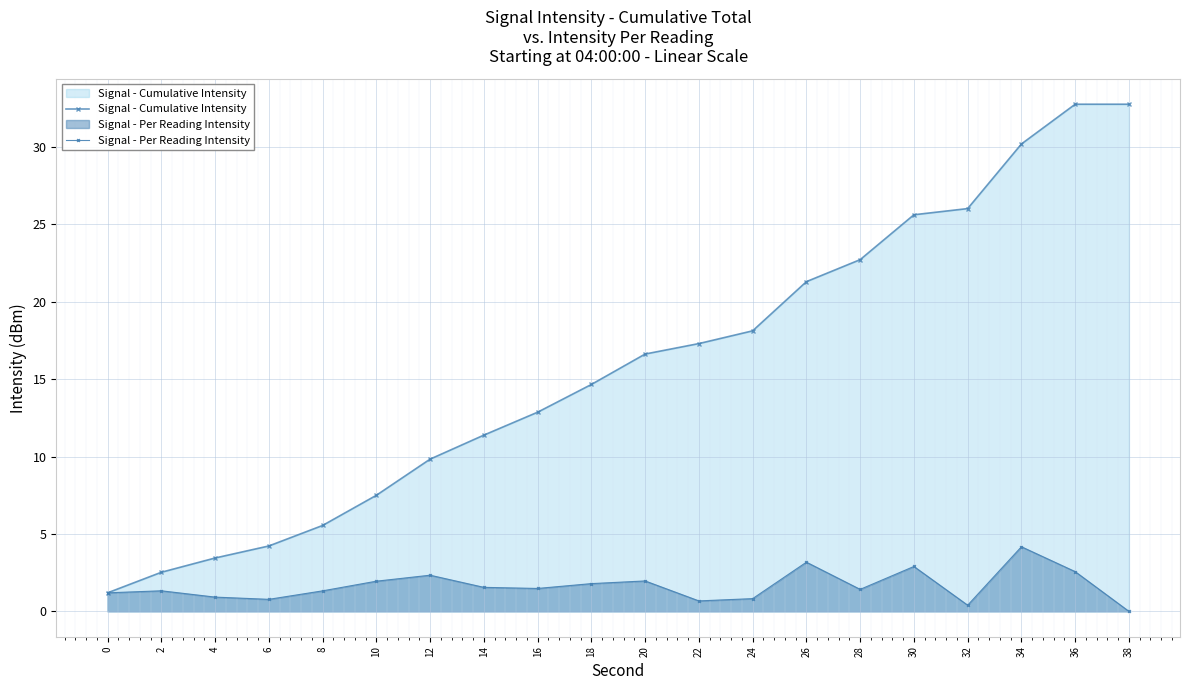

Reading left to right, extract all data points from this chart.

Signal - Cumulative Intensity: 0=1.2	2=2.5	4=3.4	6=4.2	8=5.5	10=7.5	12=9.8	14=11.4	16=12.9	18=14.7	20=16.6	22=17.3	24=18.1	26=21.3	28=22.7	30=25.6	32=26.0	34=30.2	36=32.8	38=32.8
Signal - Per Reading Intensity: 0=1.2	2=1.3	4=0.9	6=0.8	8=1.3	10=1.9	12=2.3	14=1.6	16=1.5	18=1.8	20=2.0	22=0.7	24=0.8	26=3.2	28=1.4	30=2.9	32=0.4	34=4.2	36=2.6	38=0.0